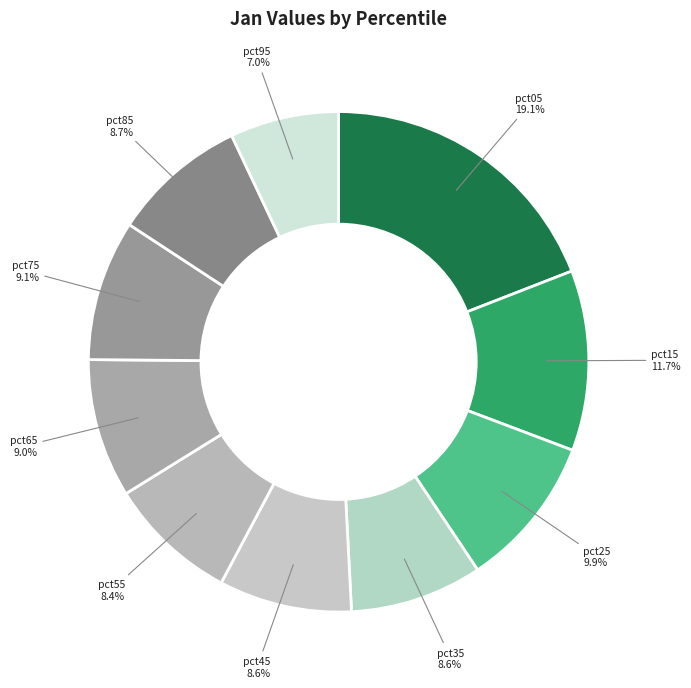

Approximately how many times larger is the value at pct65 compared to pct05?

0.5